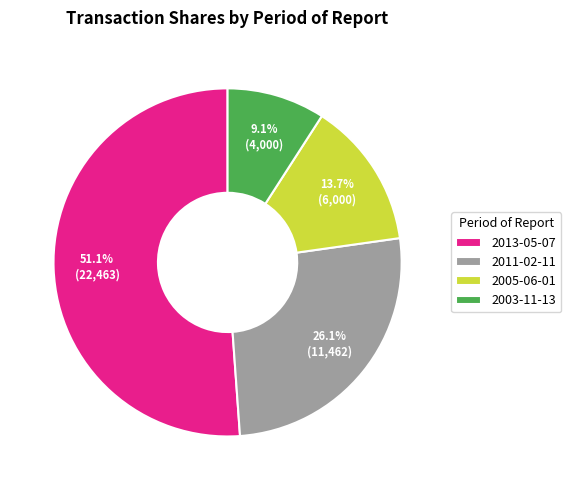

Is it true that 2005-06-01 is 14% of the pie?

True